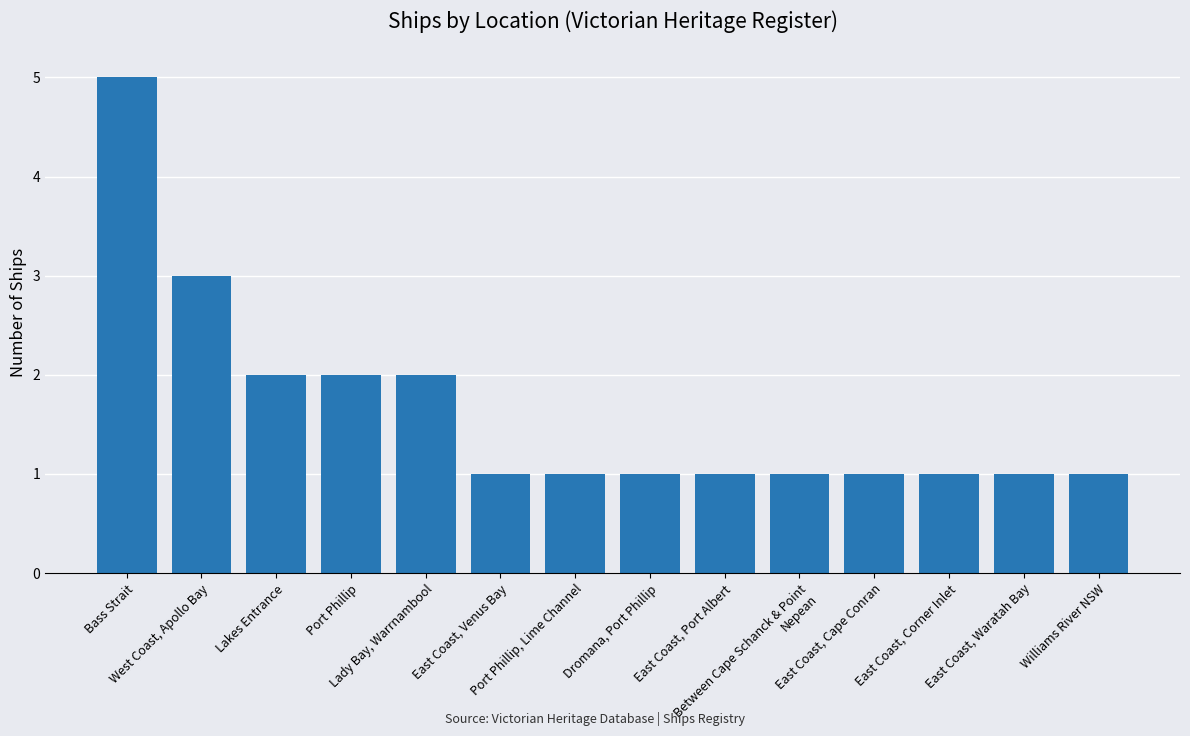

What is the value of the 2nd bar from the left?

3